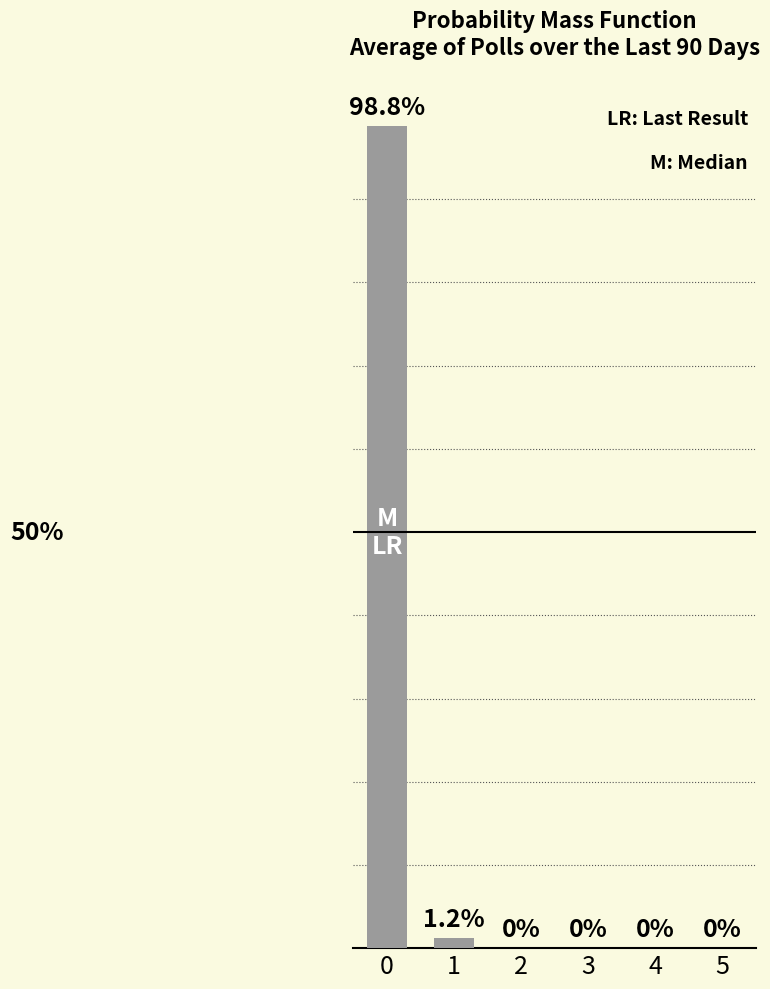

What is the greatest value displayed?

98.8